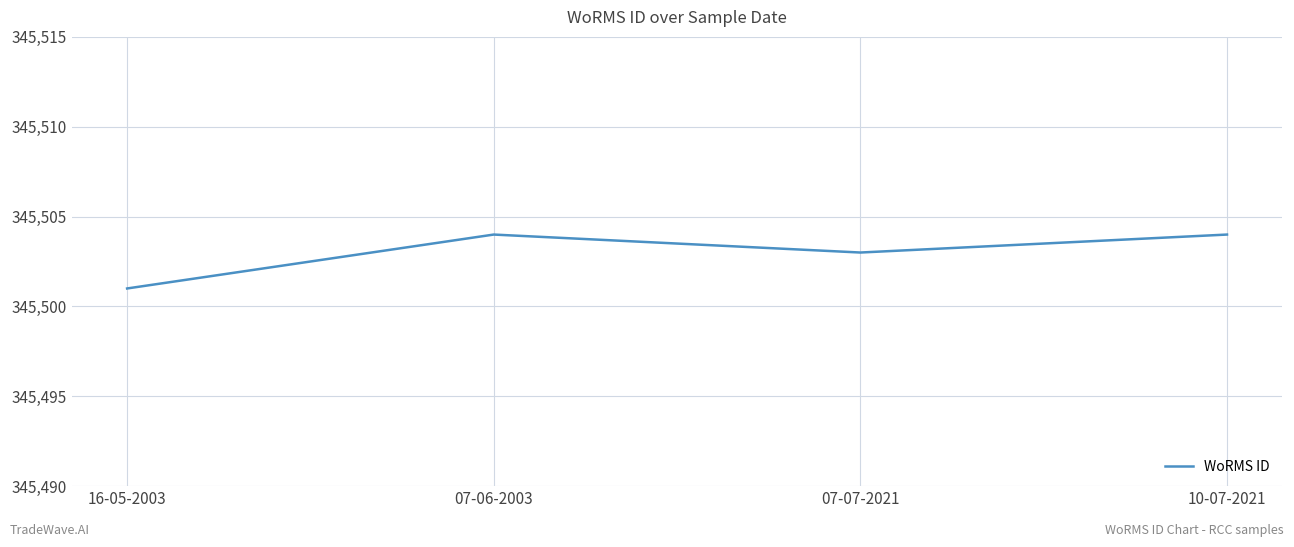

Which category has the lowest value across all series?

16-05-2003